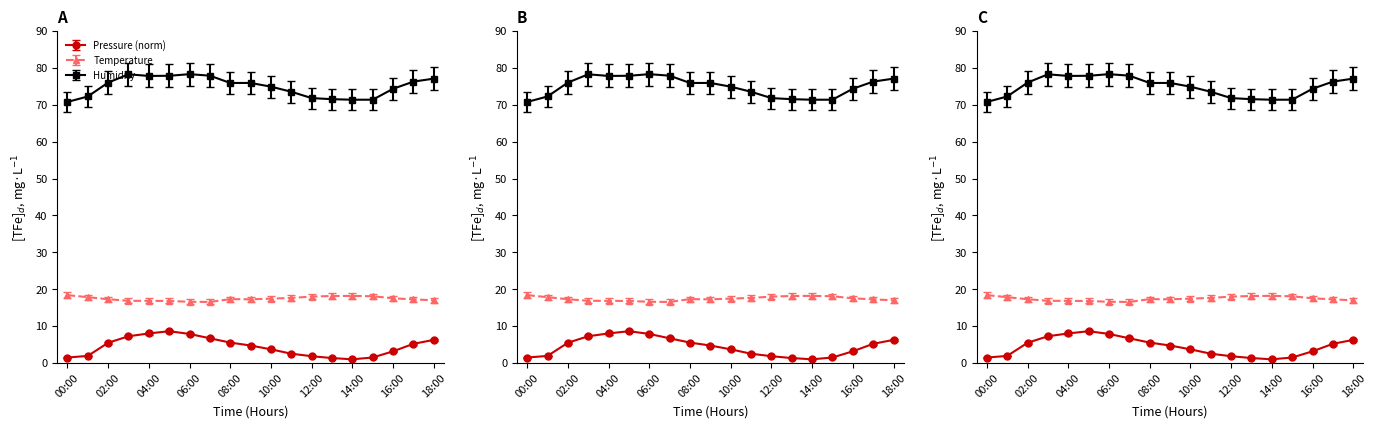

What is the sum of the pressure values at 02:00 and 09:00?

10.2